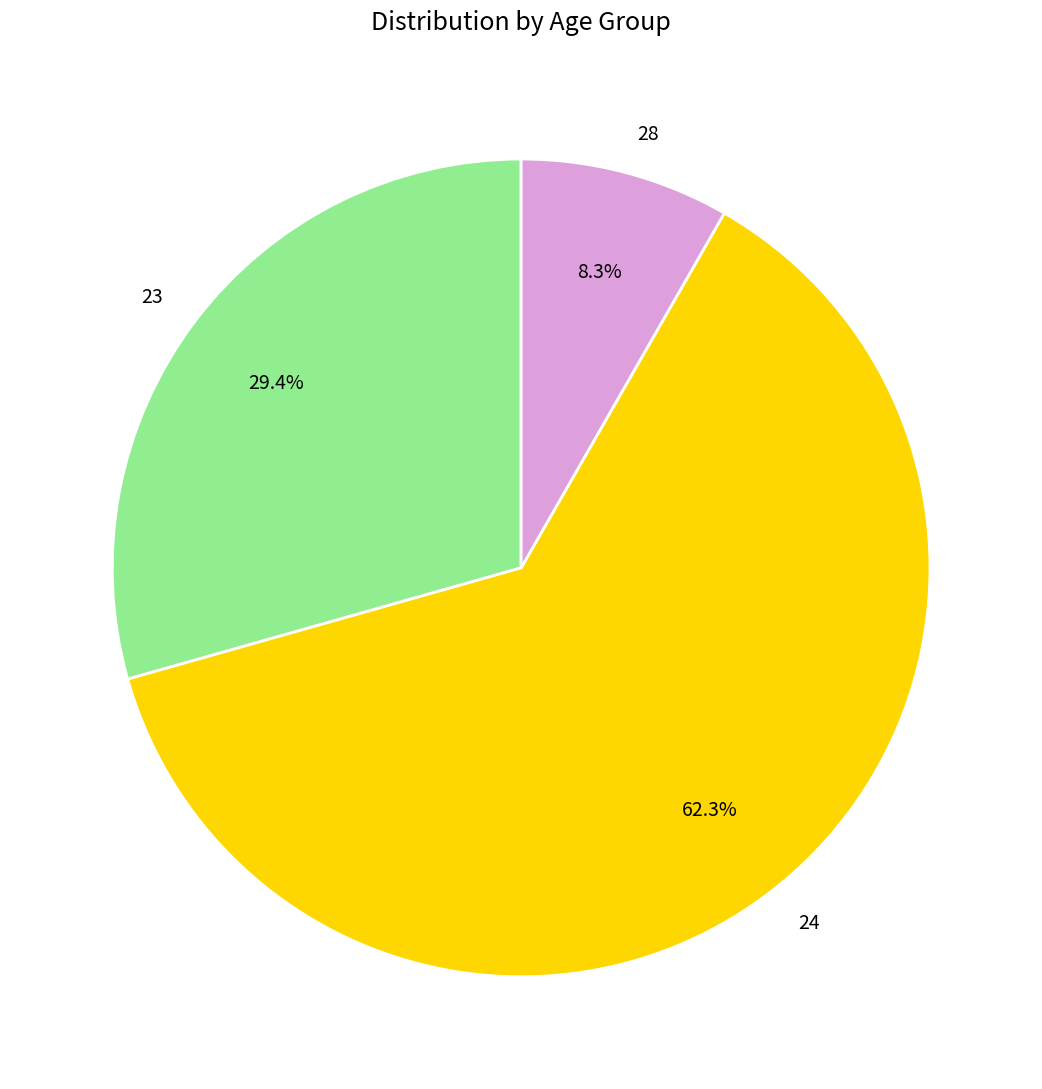

What is the ratio of the value at 24 to the value at 28?

7.5